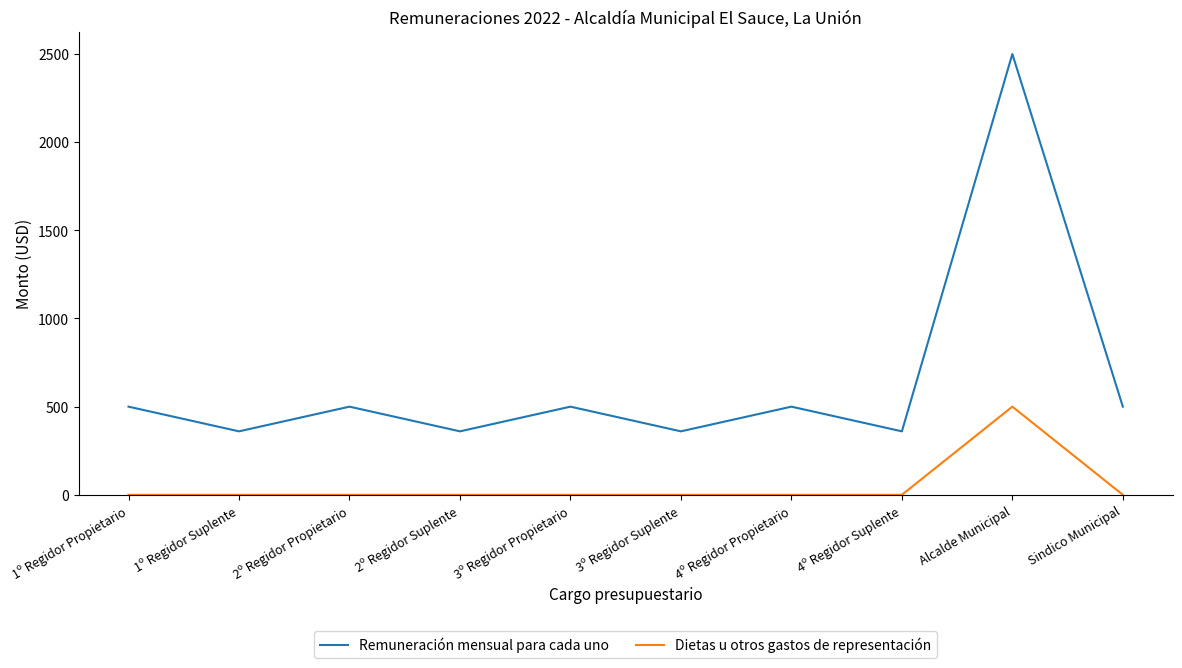

What is the sum of the Dietas u otros gastos de representación values at Alcalde Municipal and Sindico Municipal?

500